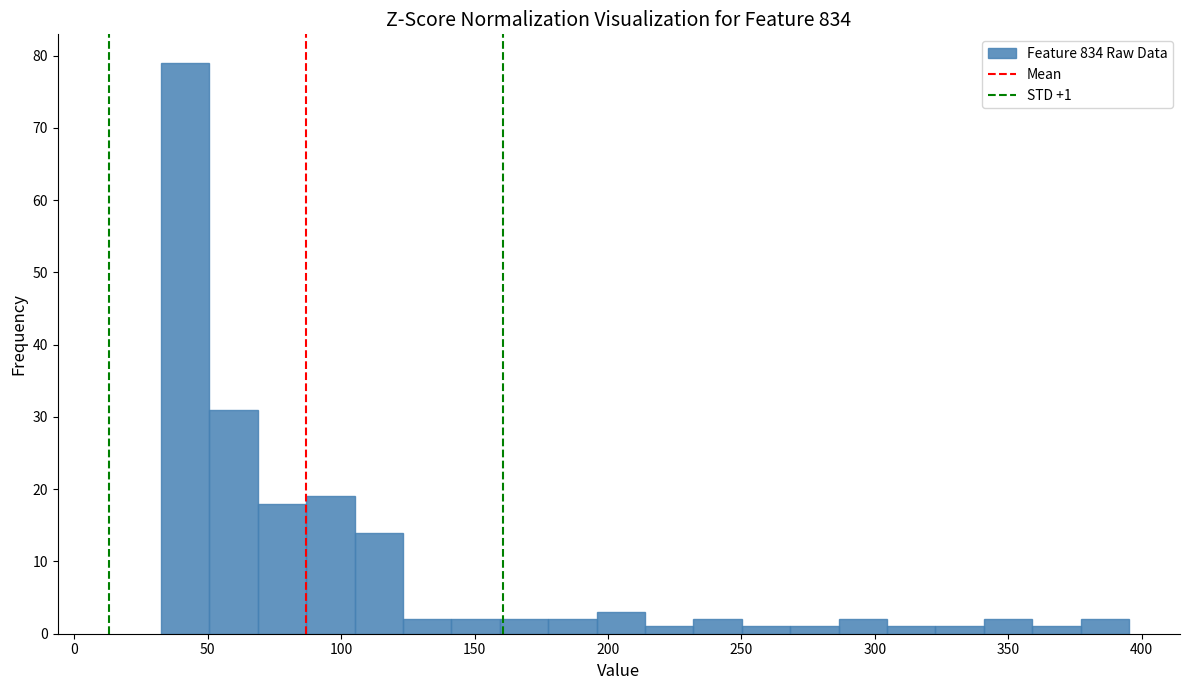

Around what value on the x-axis is the tallest bar? Give the approximate position of its centre, as read against the axis.

40